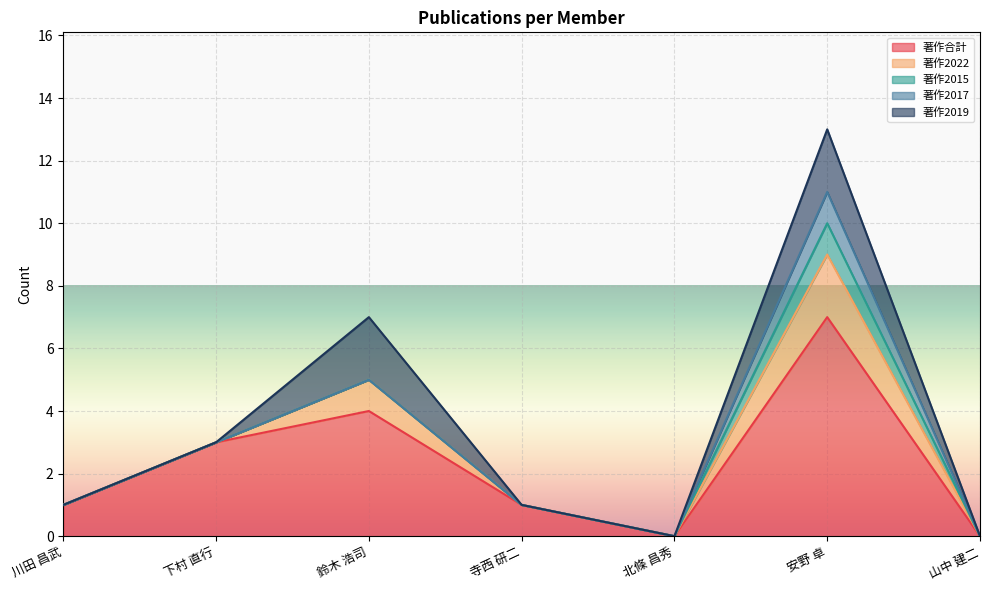

Which series changed the most between 下村 直行 and 寺西 研二?

著作合計